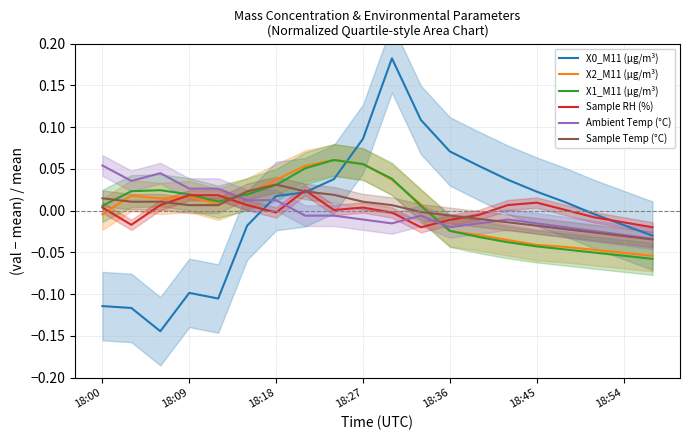

Which series has the widest spread of values?

X0_M11 (μg/m³)